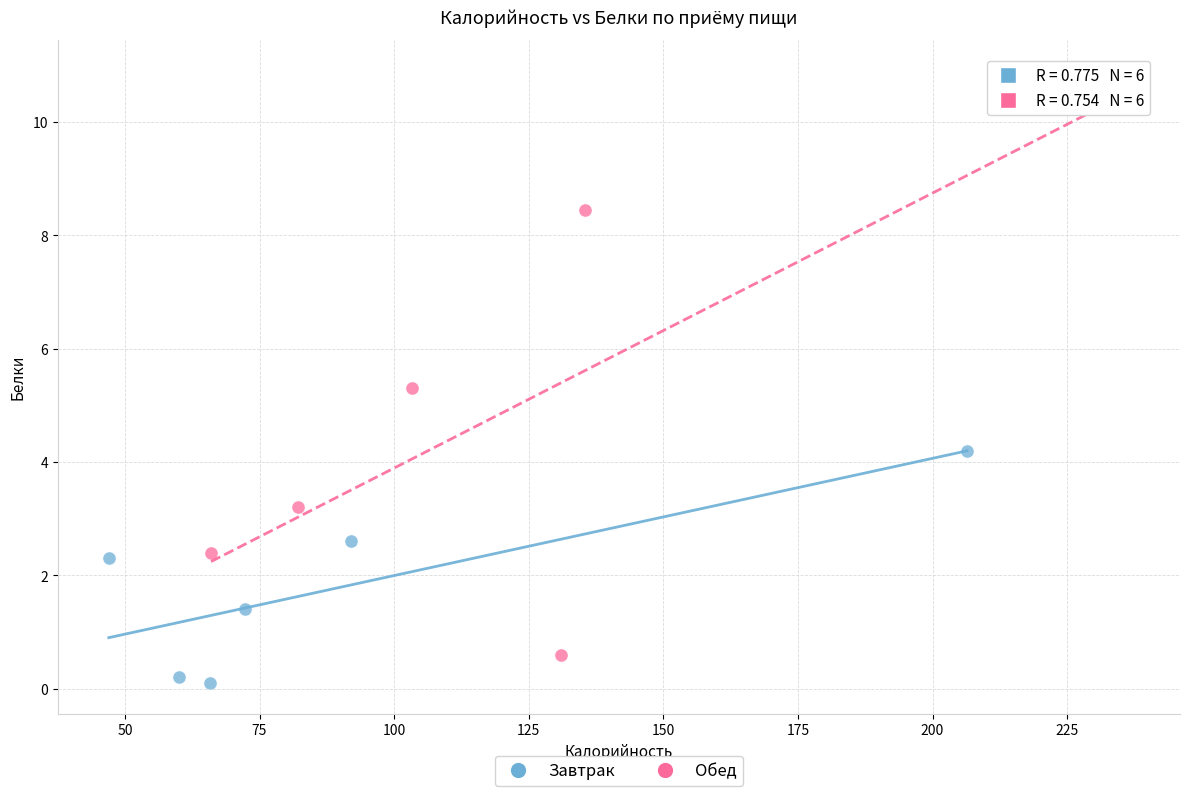

Which series contains the lowest Y value?

Завтрак